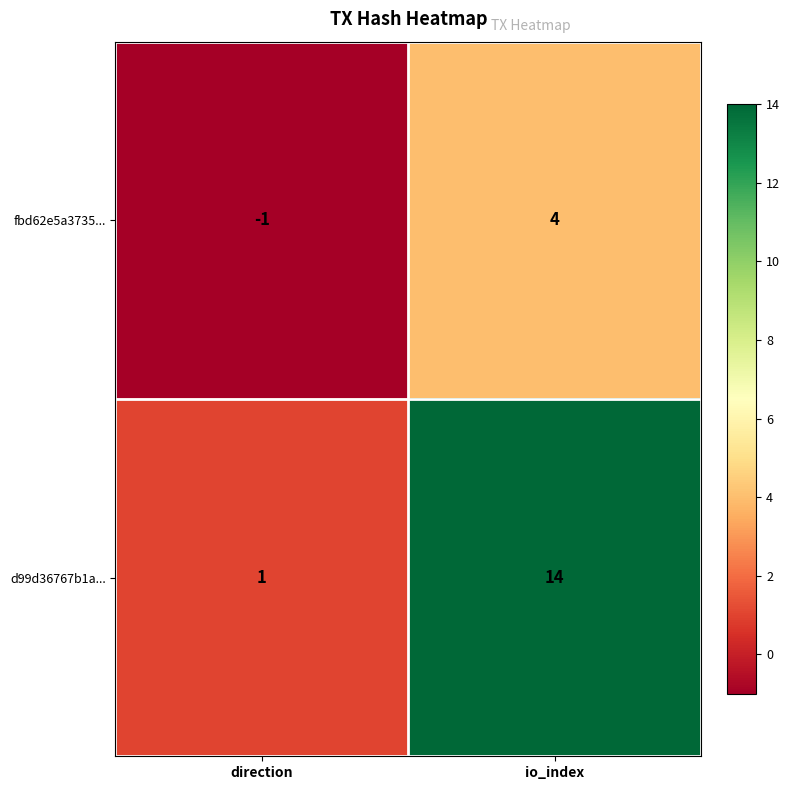

The value of d99d36767b1a... at direction is 1. True or false?

True